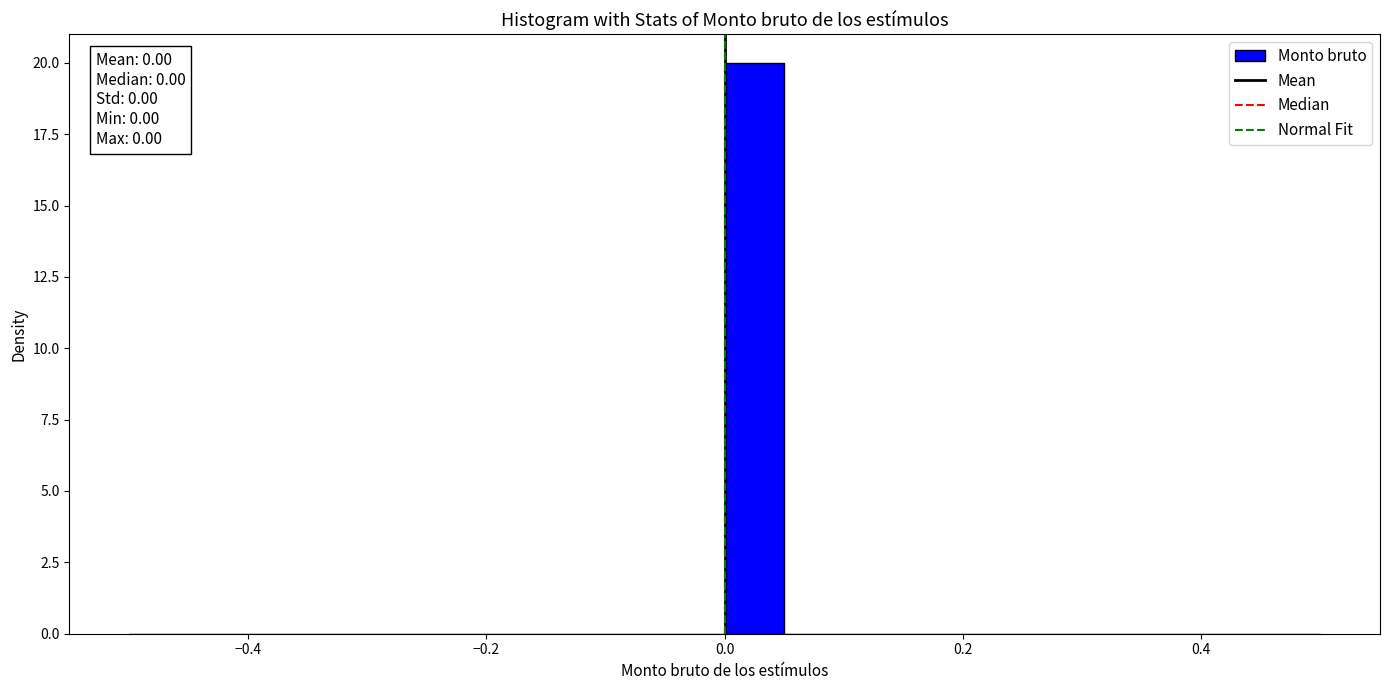

Read against the x-axis, roughly where is the centre of the tallest bar?

0.02